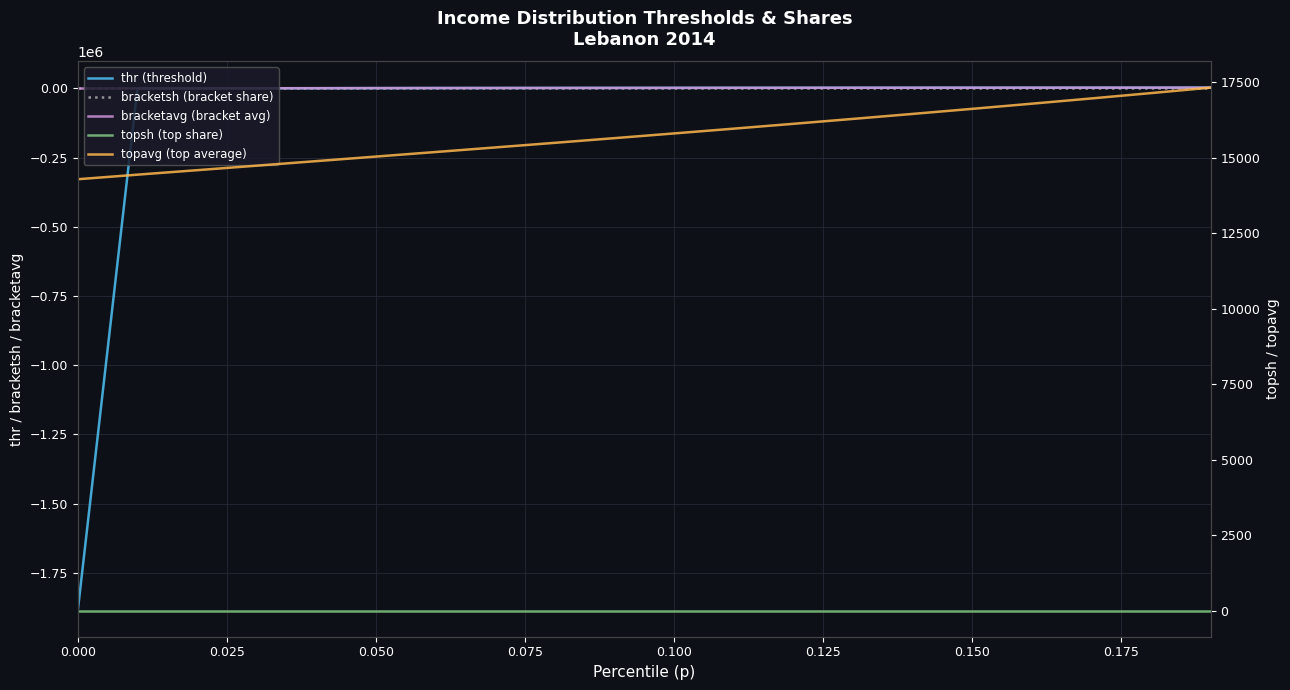

Count the number of categories in the chart.

20